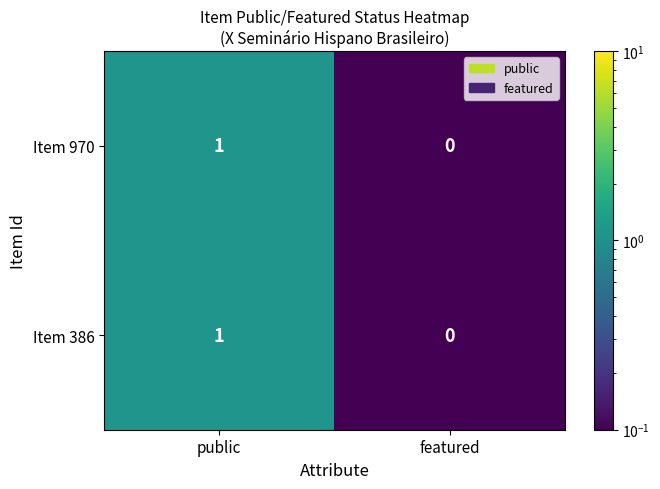

Is it true that Item 970 equals 1 at featured?

False